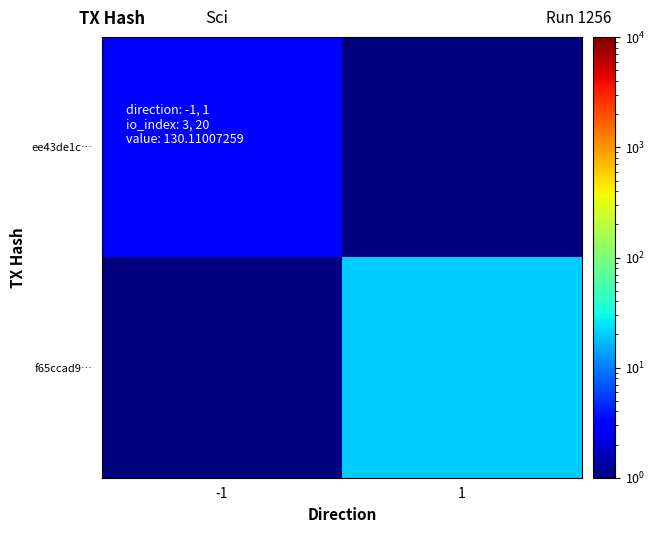

What is the smallest value displayed?

1